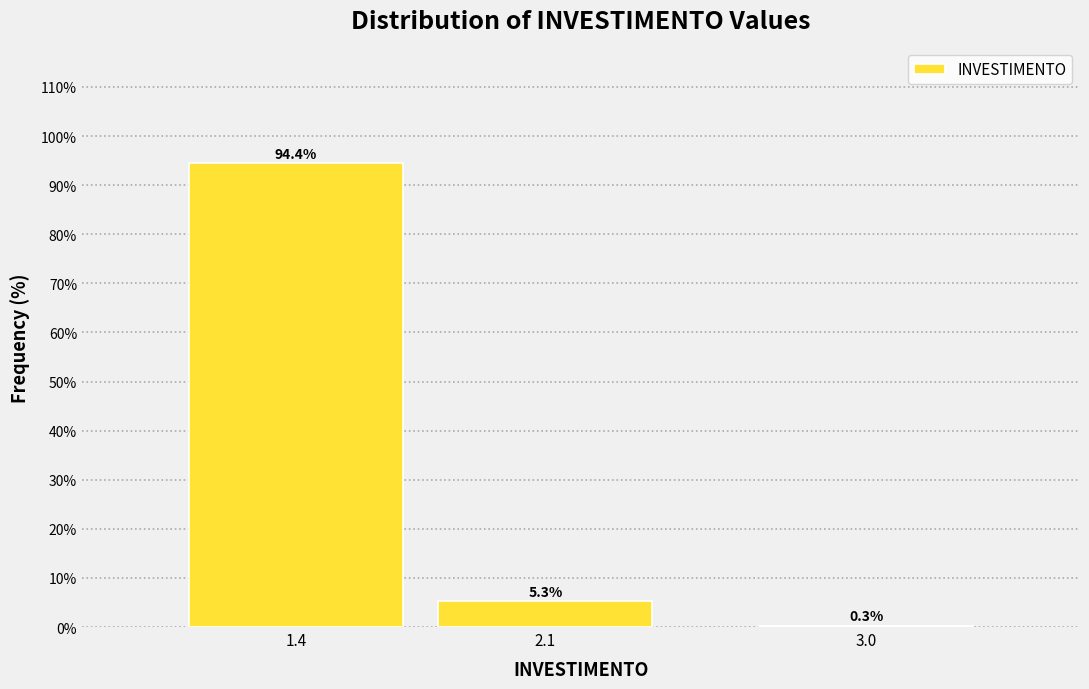

Reading right to left, list all the values displayed in this chart.

3.0=0.3	2.1=5.3	1.4=94.4